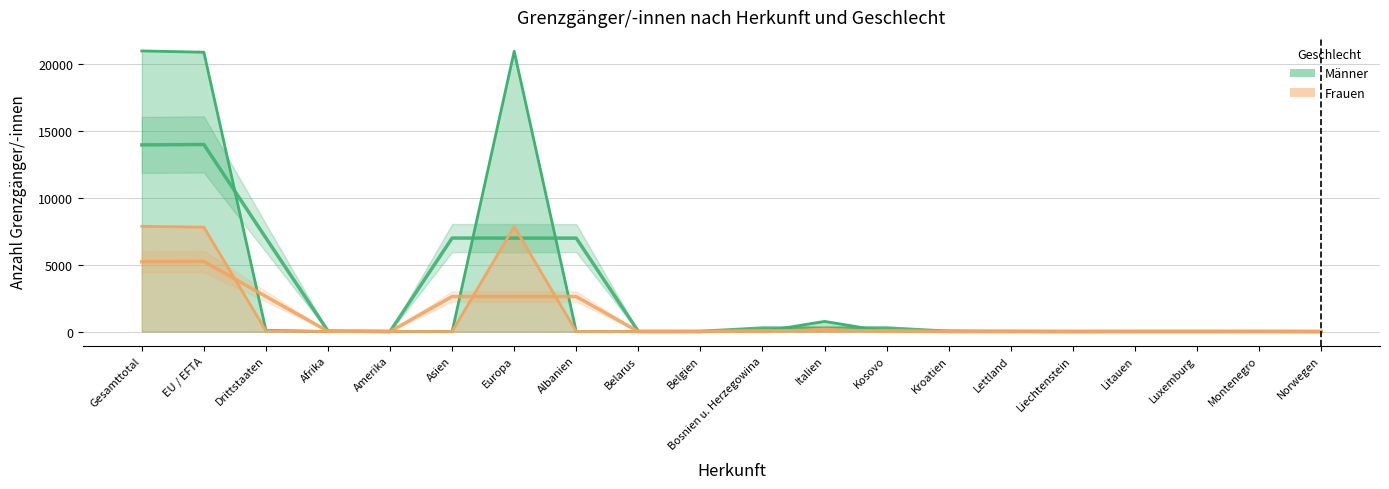

How many series are shown in this chart?

2